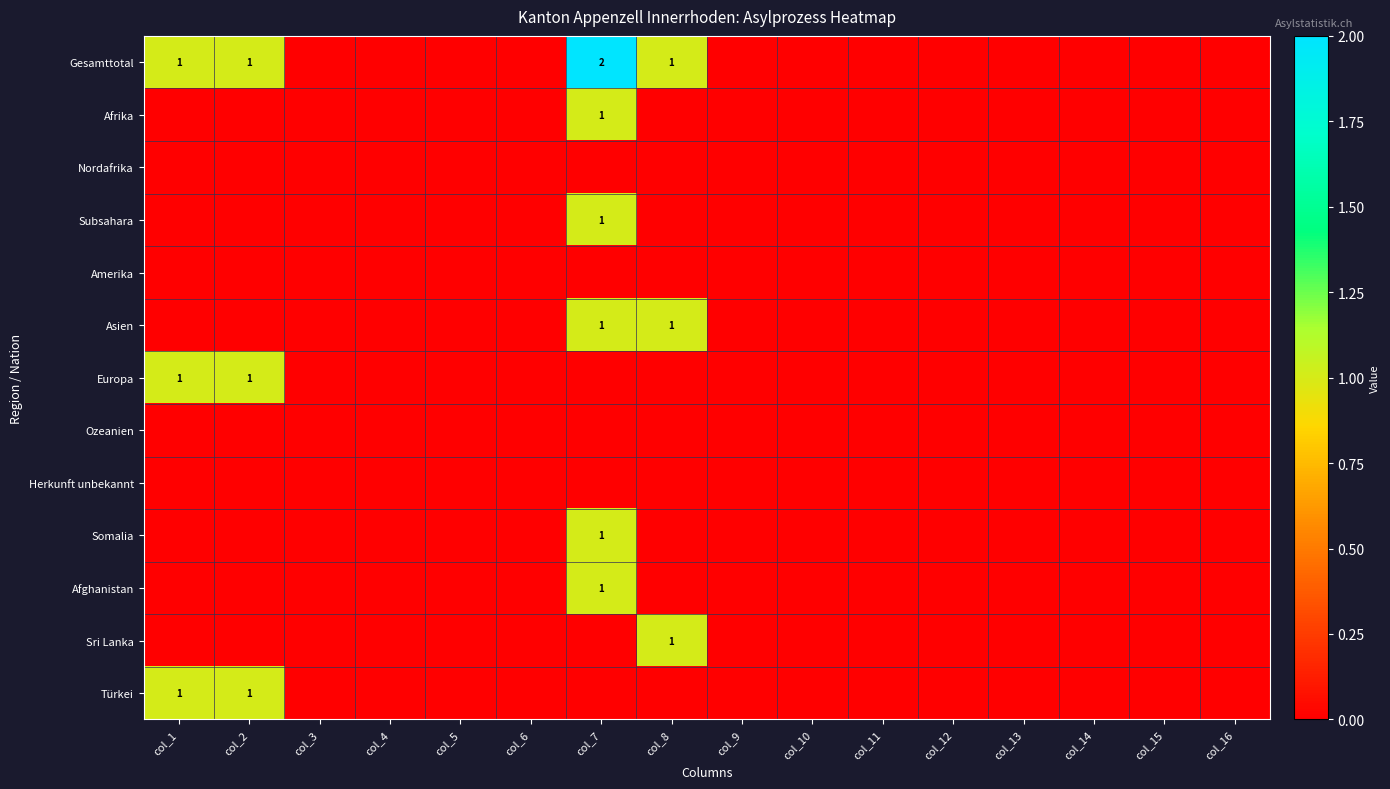

Which category has the lowest value in the Ozeanien series?

col_1